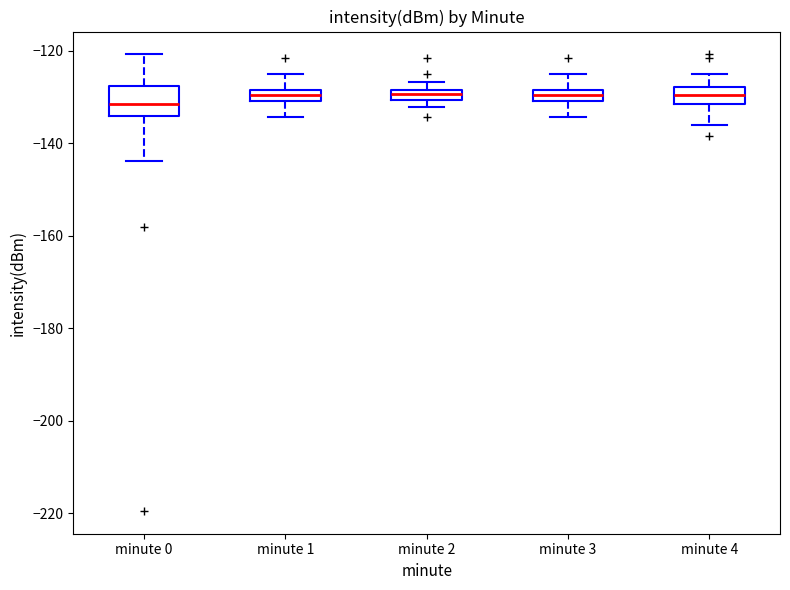

Where is the lower edge of the box for minute 2 on the y-axis? The values are not printed on the chart, so give them approximately, as read against the axis.

-130